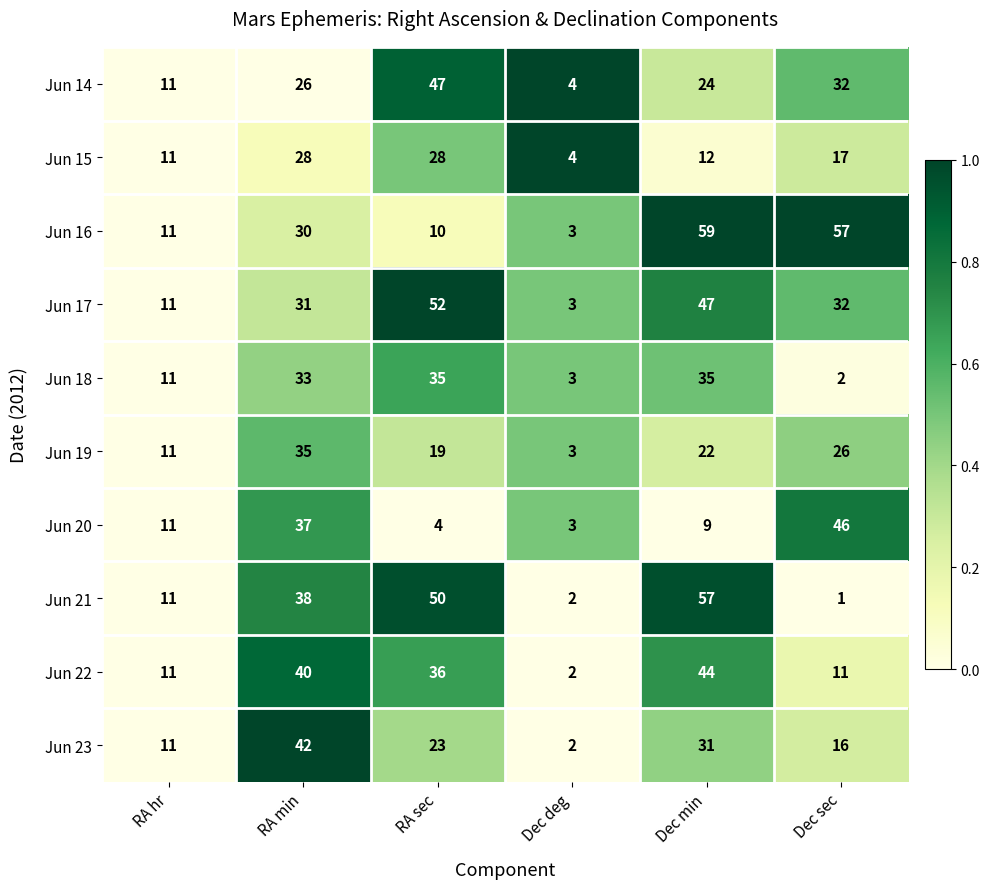

The value of Jun 16 at RA min is 30. True or false?

True